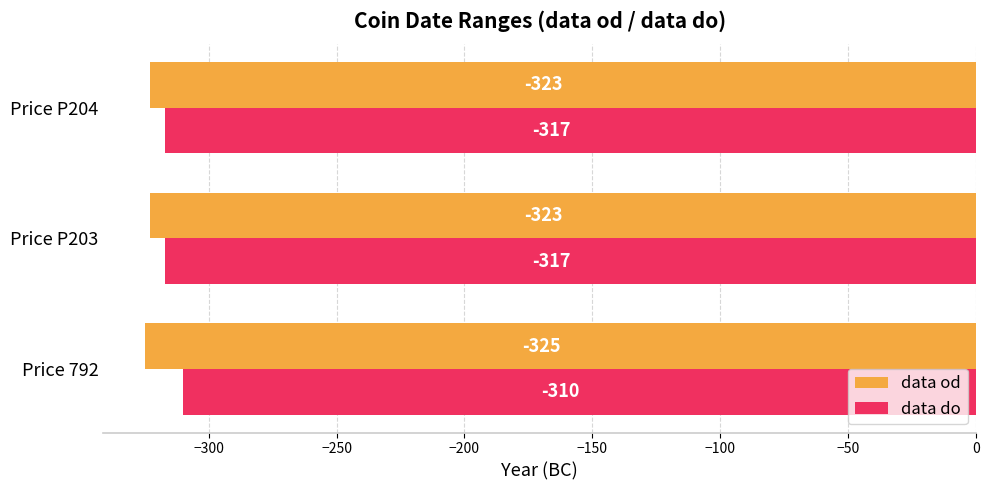

Which category has the highest value in the data do series?

Price 792